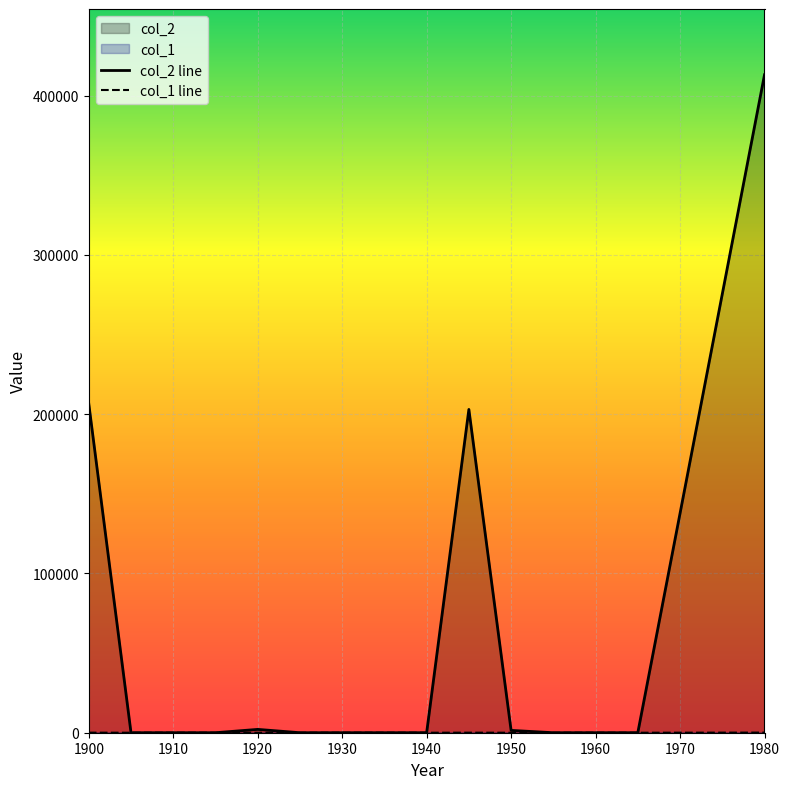

What are all the series names shown in the legend?

col_2, col_1